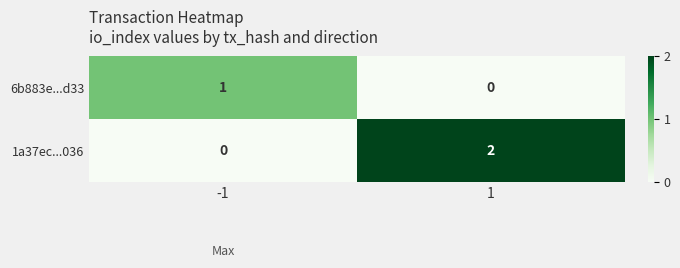

Count the number of data series in this chart.

2